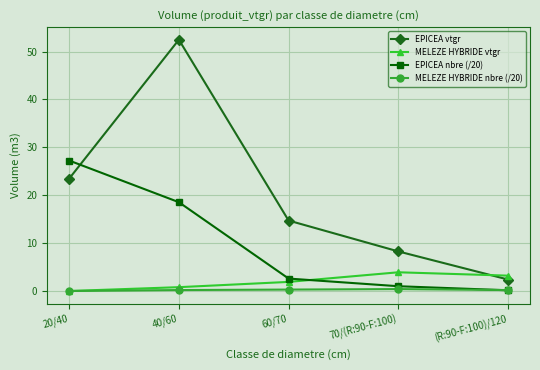

After their last crossing, which series has the higher values: EPICEA vtgr or EPICEA nbre (/20)?

EPICEA vtgr